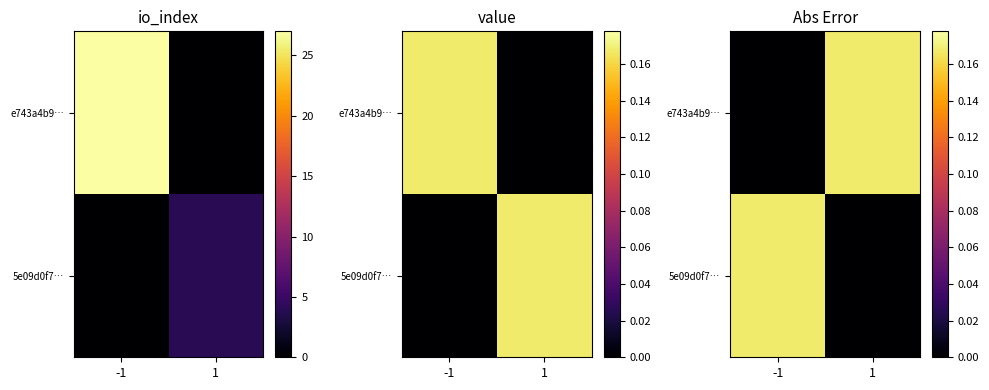

What is the average value of the 5e09d0f7… series?

0.1